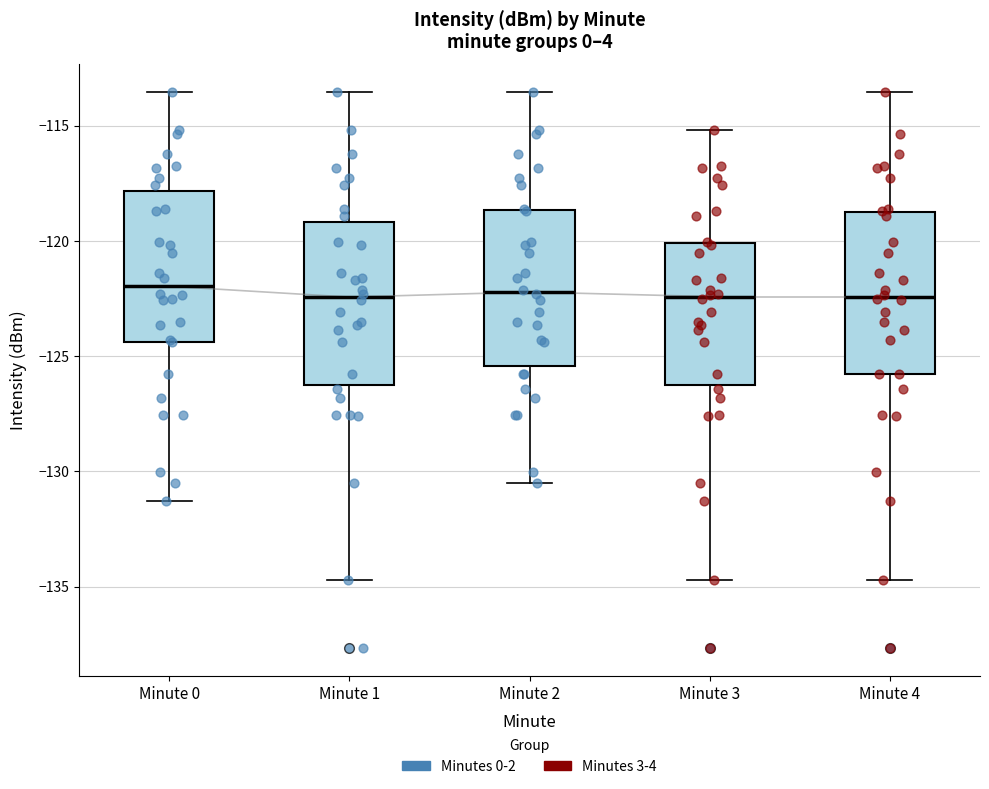

Reading left to right, read every box against the y-axis: the position of its median line, the range the box covers, and the ends of its whiskers. The values are not printed on the chart, so give them approximately, as read against the axis.

Minute 0: median -122.0, box -124.5 to -118.0, whiskers -131.5 to -113.5
Minute 1: median -122.5, box -126.5 to -119.0, whiskers -134.5 to -113.5
Minute 2: median -122.0, box -125.5 to -118.5, whiskers -130.5 to -113.5
Minute 3: median -122.5, box -126.5 to -120.0, whiskers -134.5 to -115.0
Minute 4: median -122.5, box -126.0 to -119.0, whiskers -134.5 to -113.5